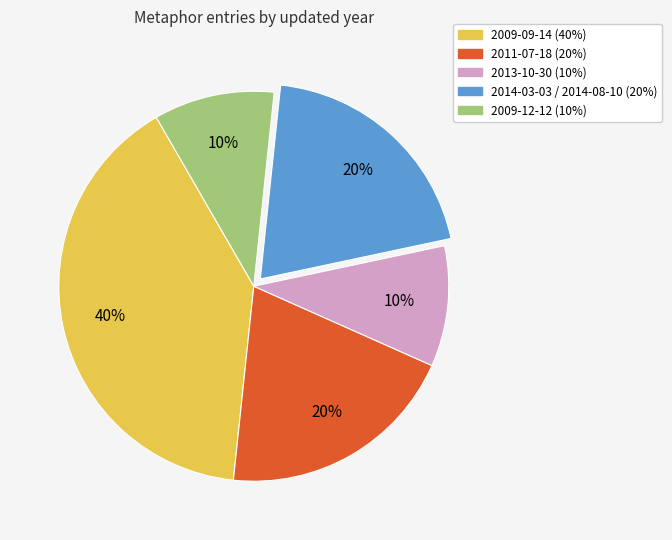

To the nearest percent, what is the difference between the largest and smallest slice percentages?

30%